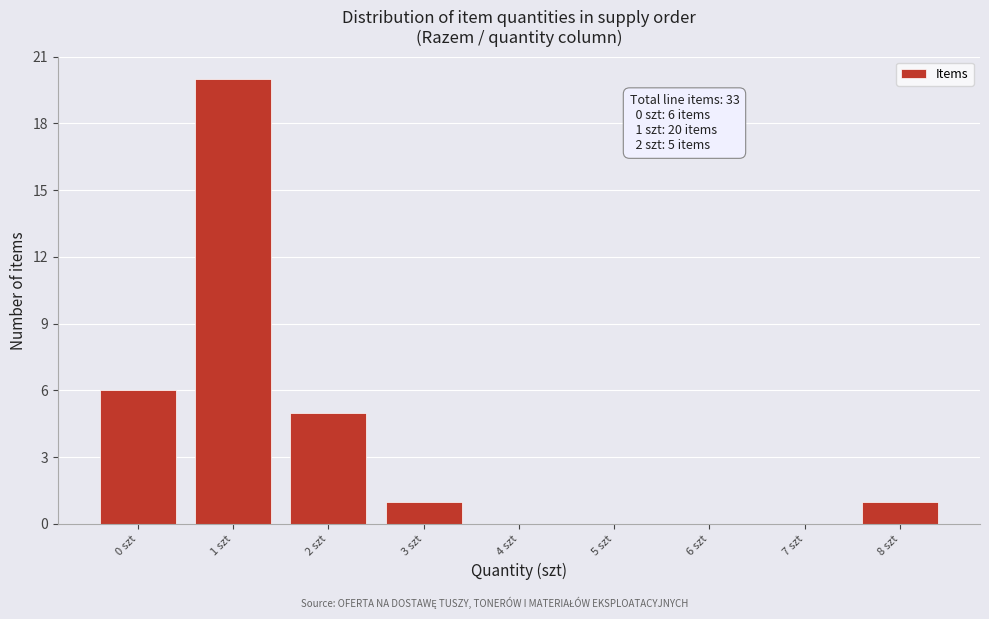

Reading left to right, what are all the values shown in this chart?

0 szt=6	1 szt=20	2 szt=5	3 szt=1	4 szt=0	5 szt=0	6 szt=0	7 szt=0	8 szt=1